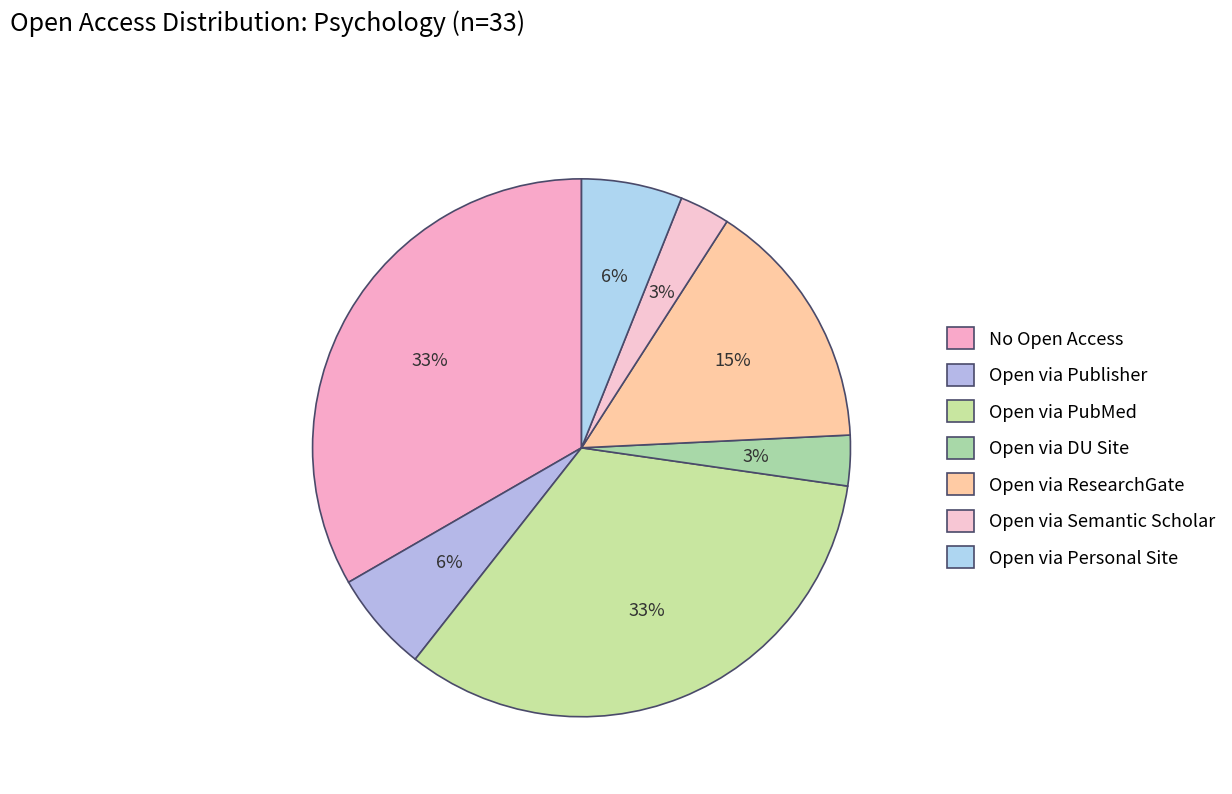

To the nearest percent, what portion does Open via Personal Site represent?

6%